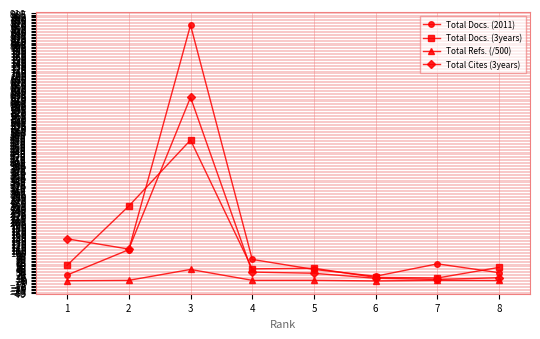

Does the chart display data point markers on the line(s)?

Yes